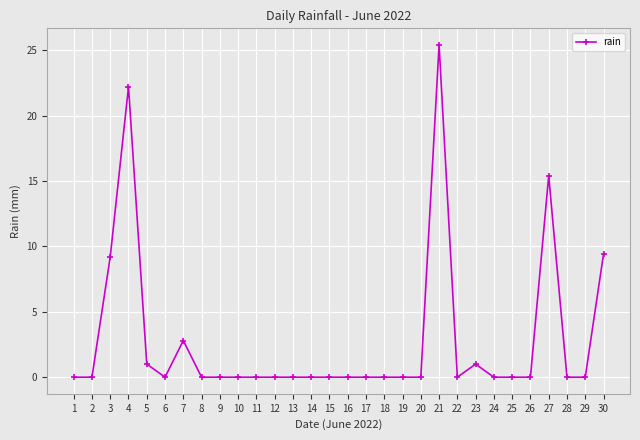

The value at 15 is 0.0. True or false?

True